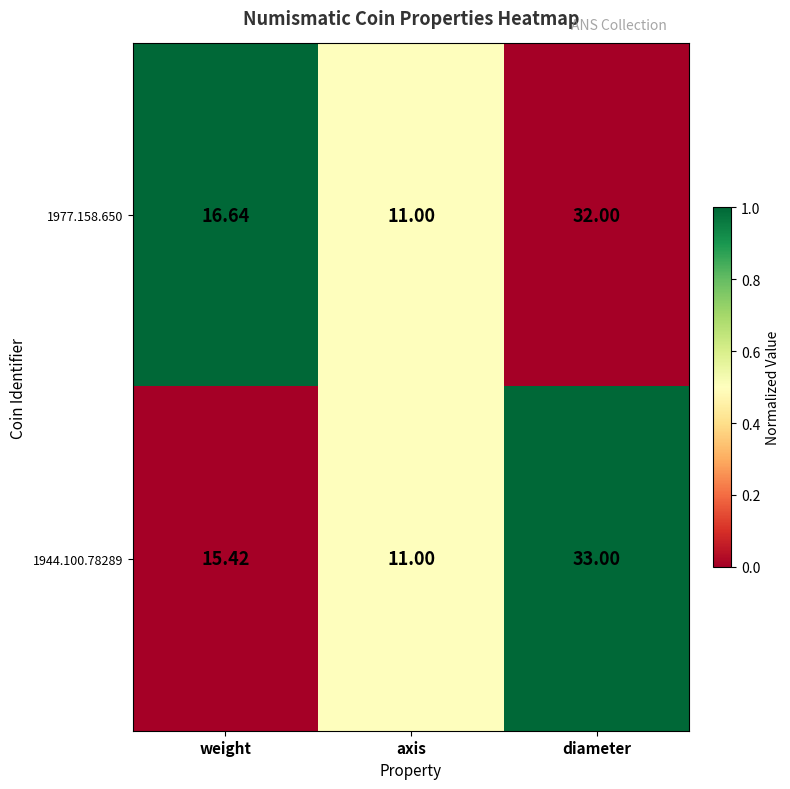

What is the greatest value displayed?

33.0